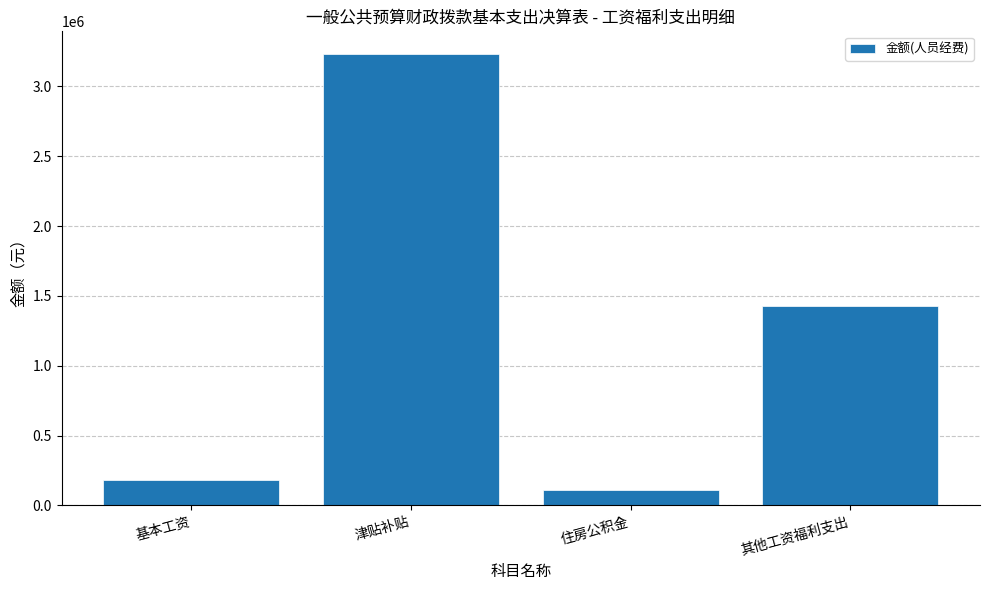

Rank the categories by value from highest to lowest.

津贴补贴, 其他工资福利支出, 基本工资, 住房公积金